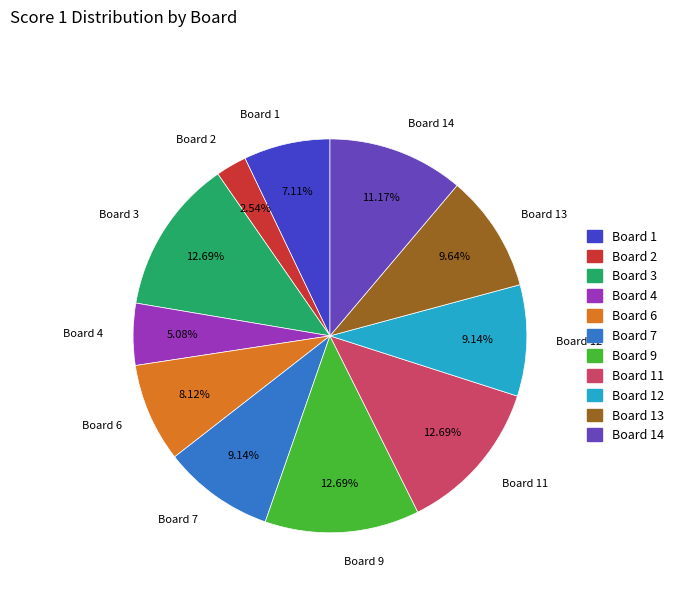

Is there a majority slice in this chart?

No